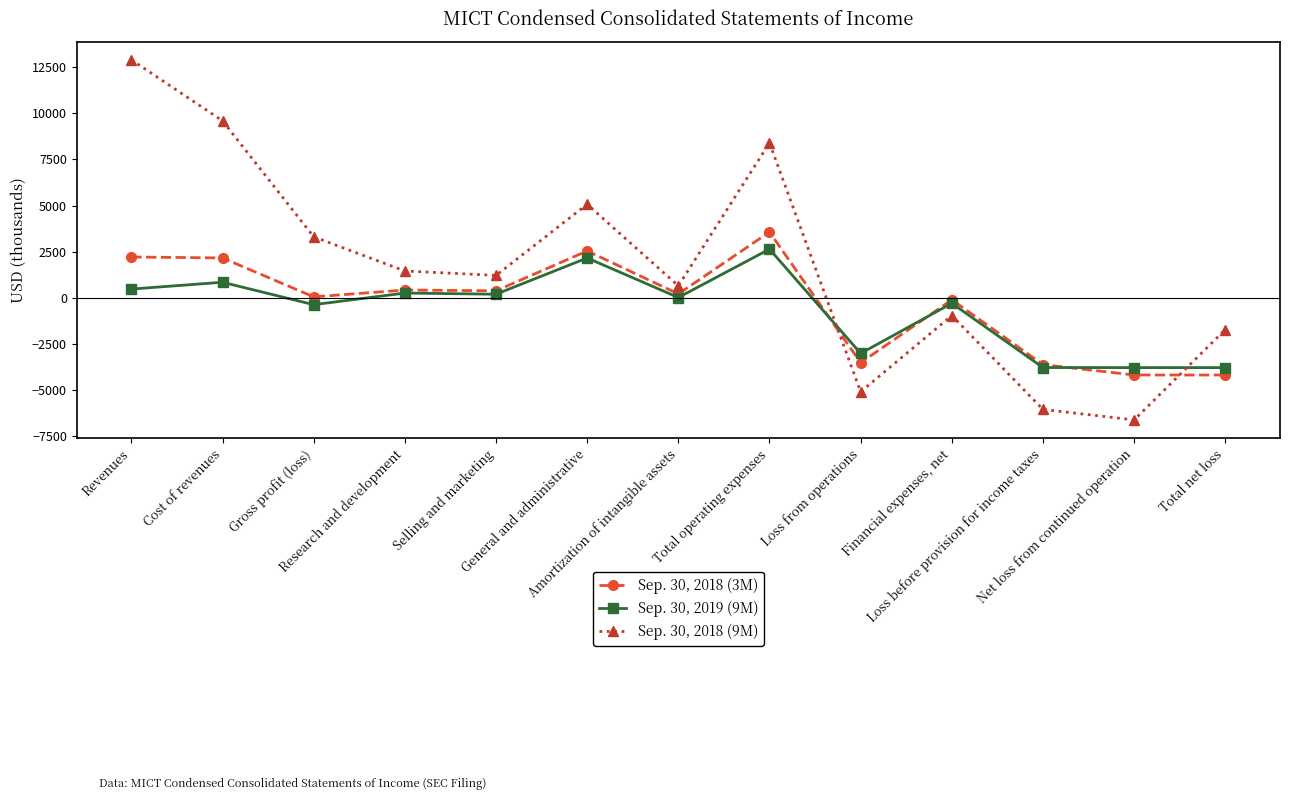

What is the sum of all Sep. 30, 2018 (9M) values?

22172